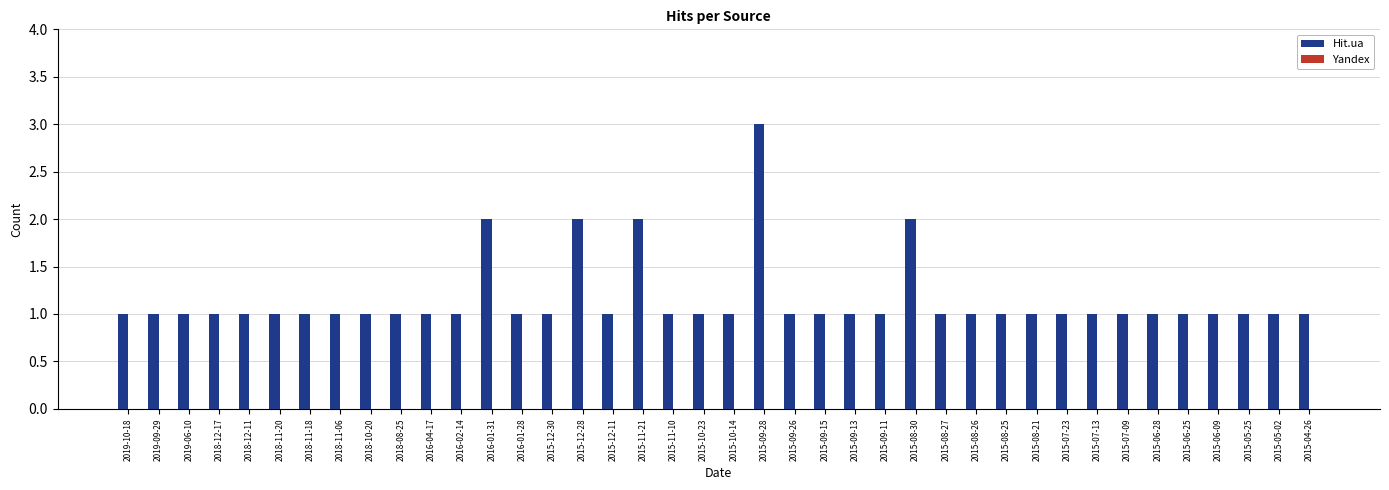

What is the maximum value shown in the chart?

3